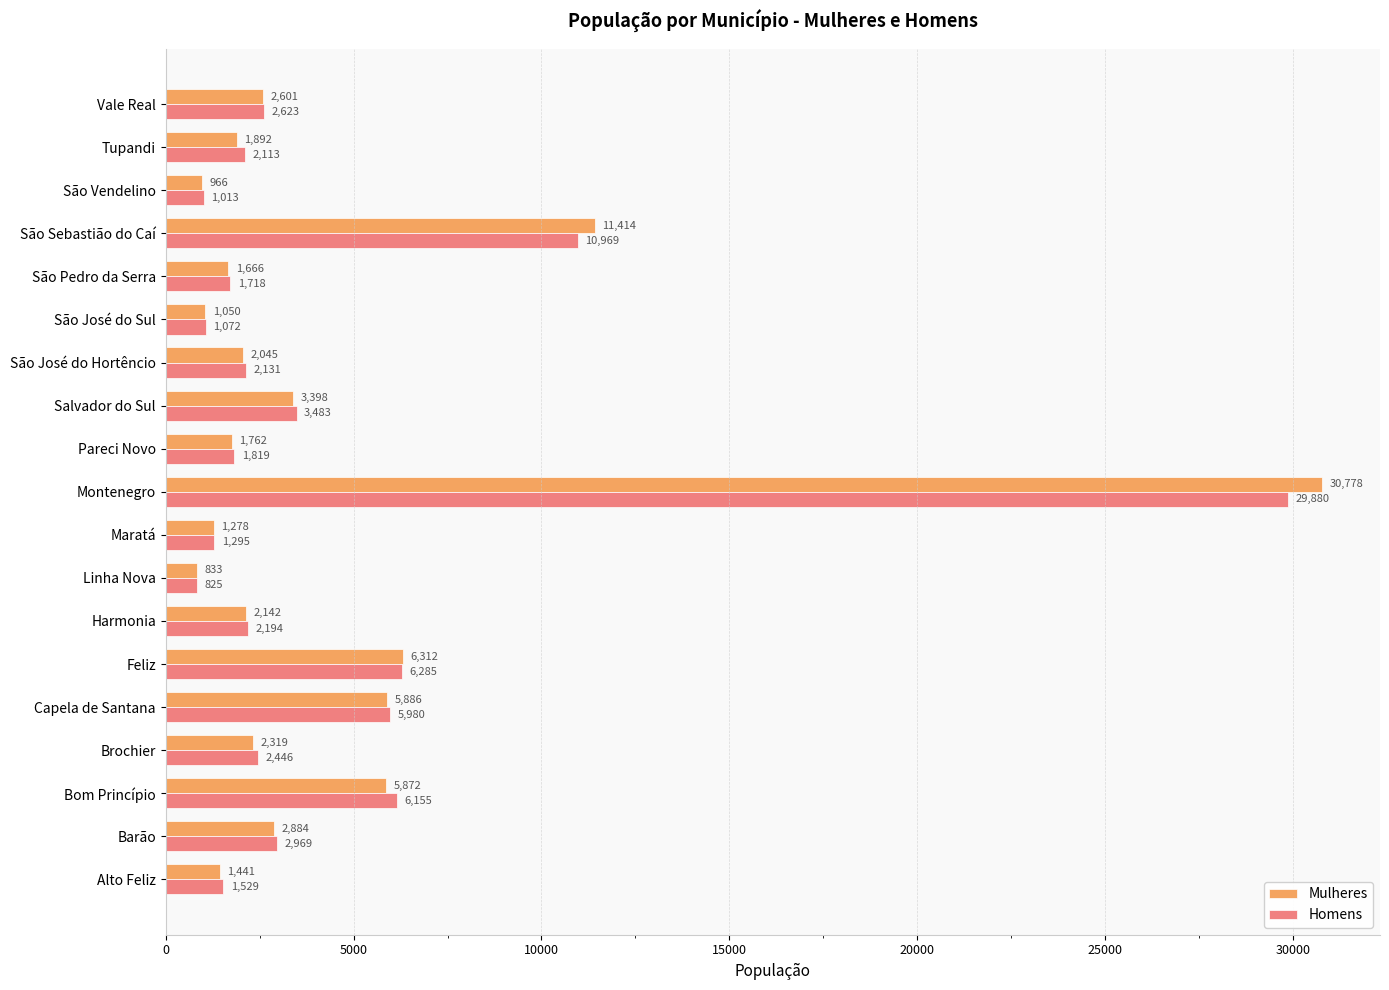

List the series in order of their overall mean, highest first.

Mulheres, Homens